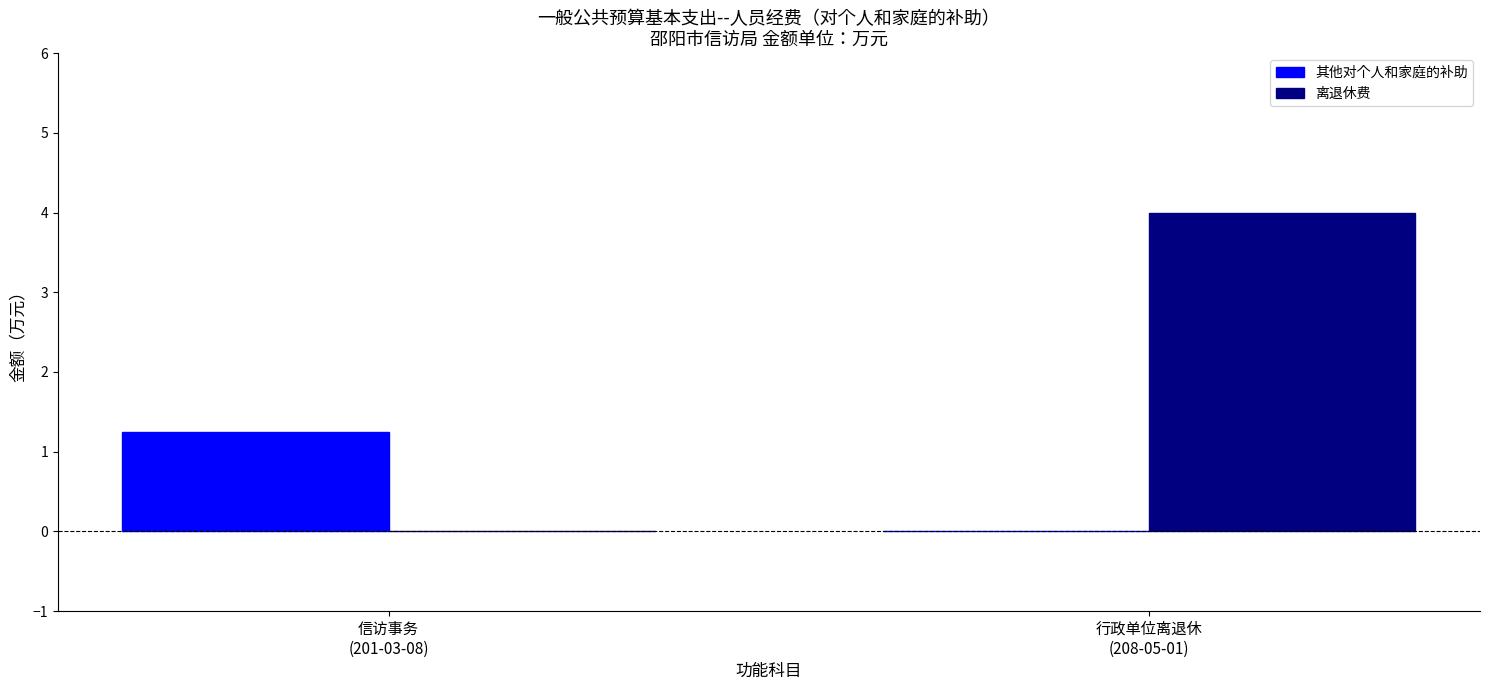

What value does the 其他对个人和家庭的补助 series have at 信访事务
(201-03-08)?

1.2